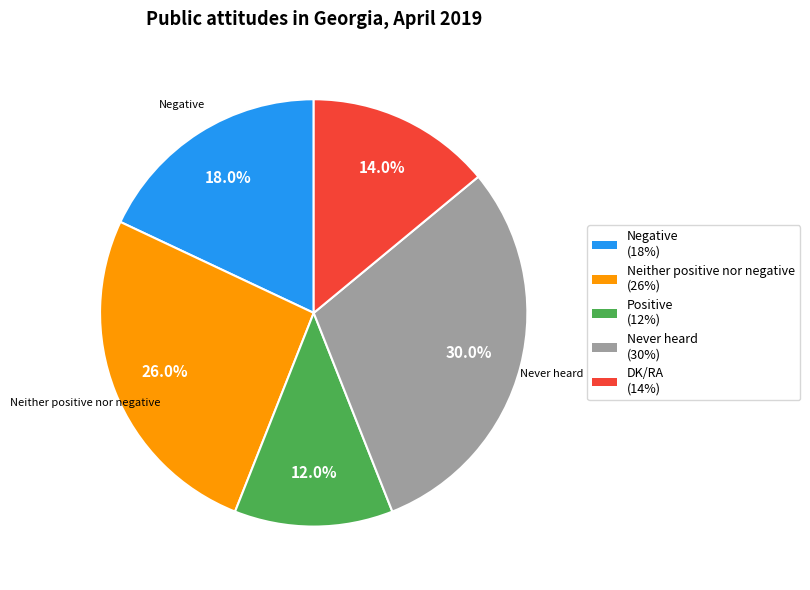

How many segments does this pie chart have?

5